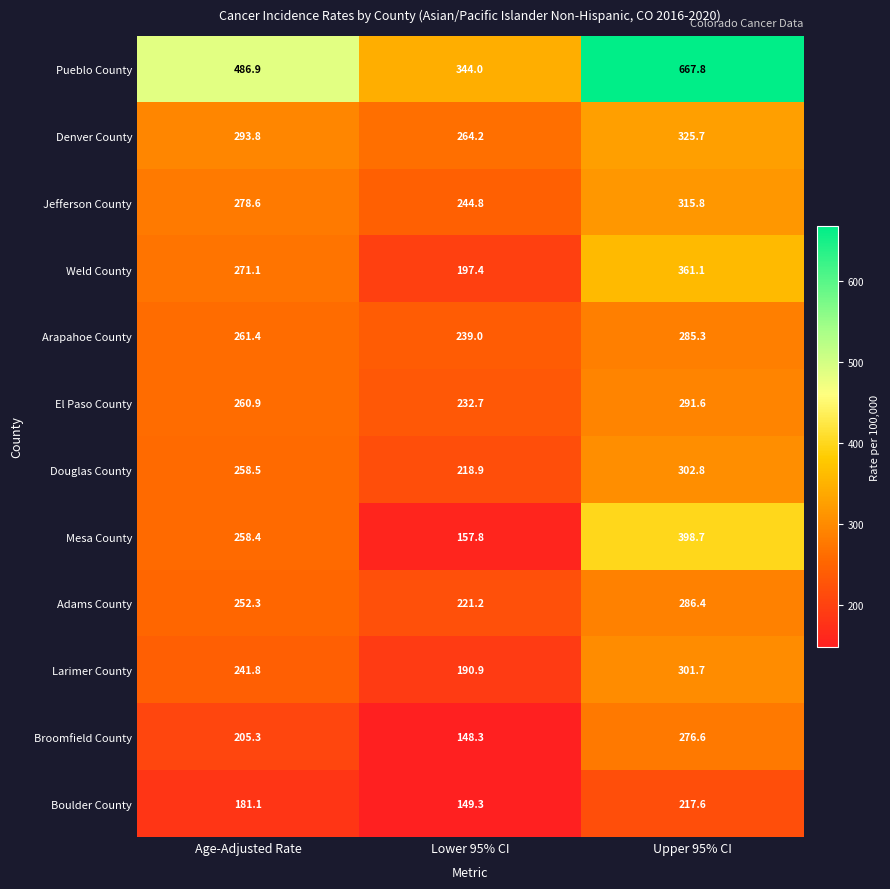

At which label is Douglas County closest to 260?

Age-Adjusted Rate